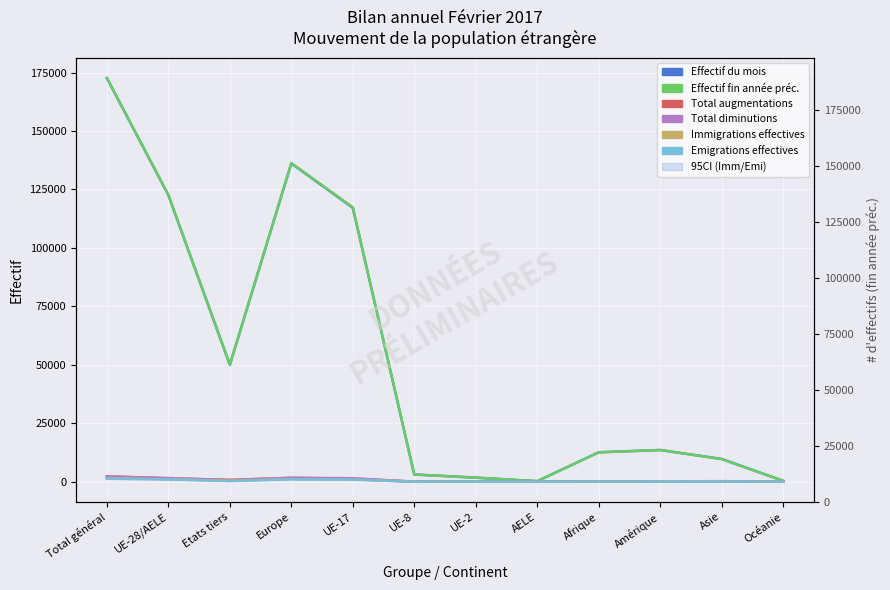

Which series has the largest total across all categories?

Effectif fin année préc.